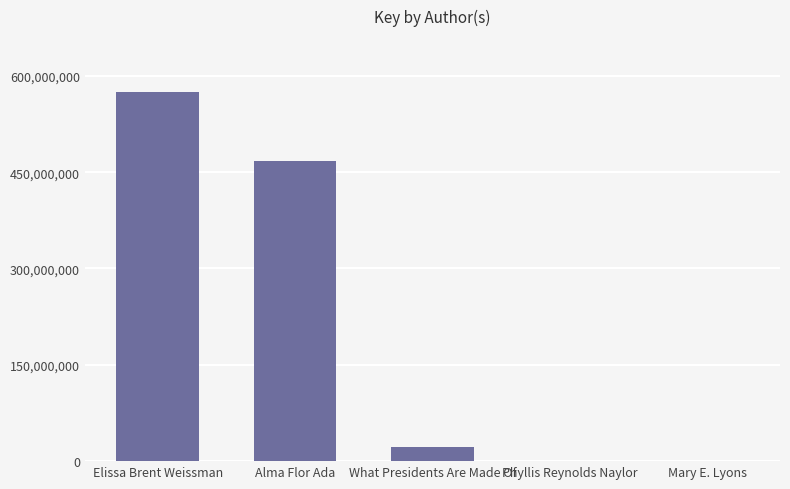

Read the value at What Presidents Are Made Of, to the nearest 10.

21849680